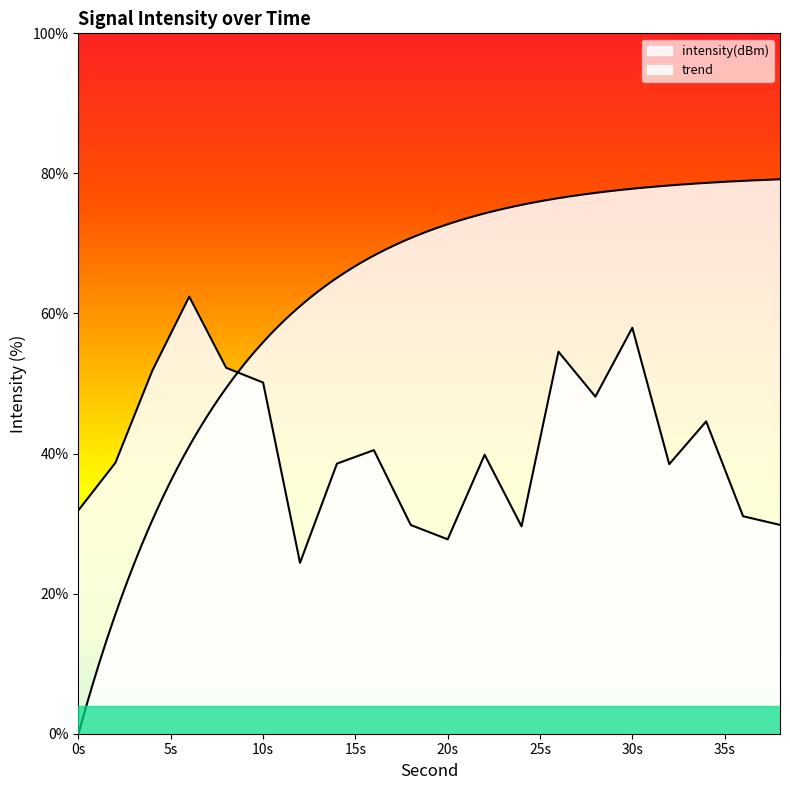

How many interior local peaks (higher than both neighbors) does the data have?

6